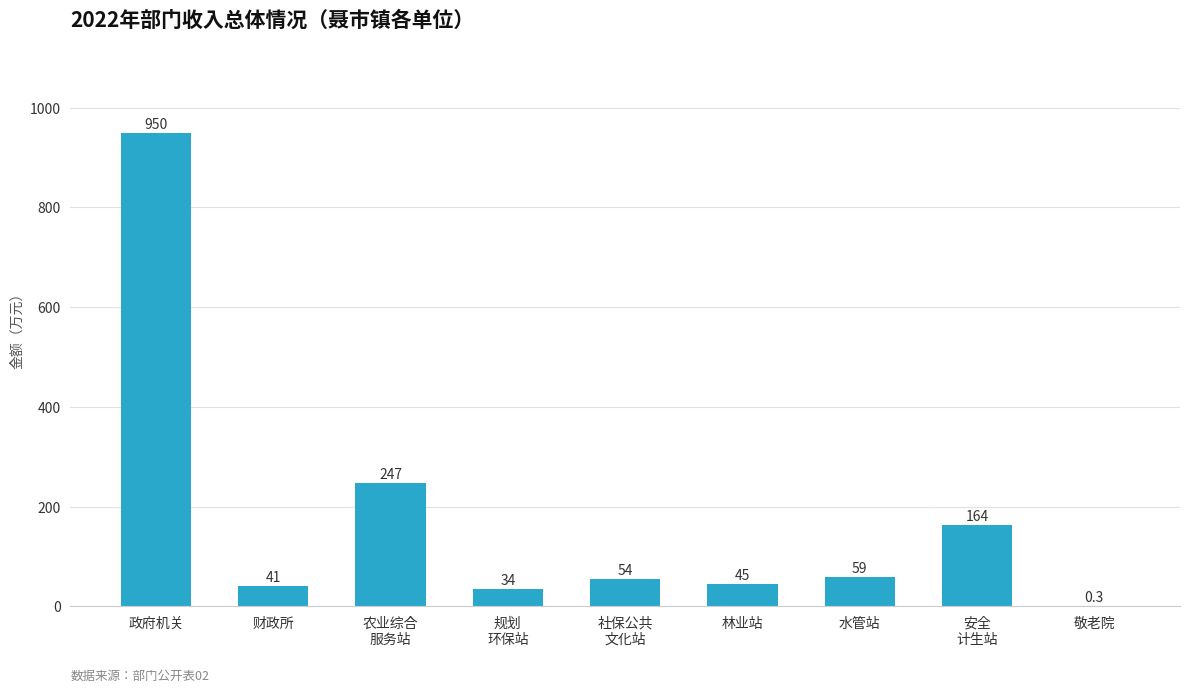

Reading right to left, transcribe all the data shown in this chart.

敬老院=0.3	安全
计生站=163.8	水管站=58.8	林业站=45.3	社保公共
文化站=54.1	规划
环保站=34.4	农业综合
服务站=247.3	财政所=41.2	政府机关=950.0